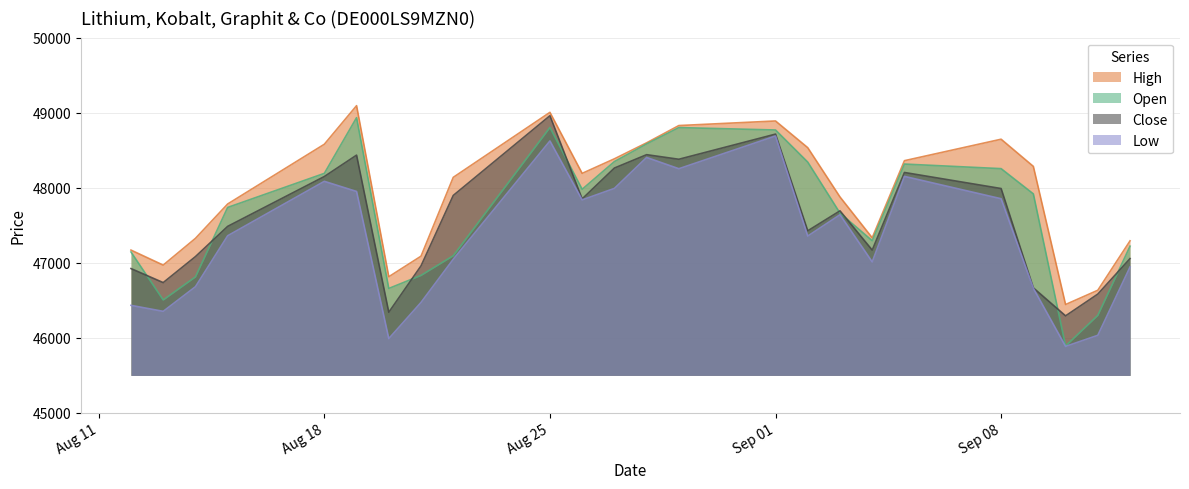

What is the difference between the highest and lowest values at 26.08.2025?

353